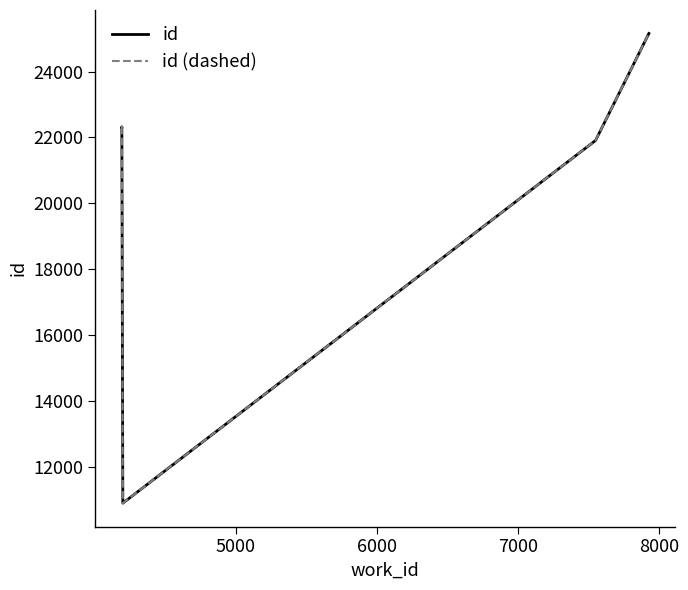

What is the value of the id (dashed) point at the 1st from the left?

22314